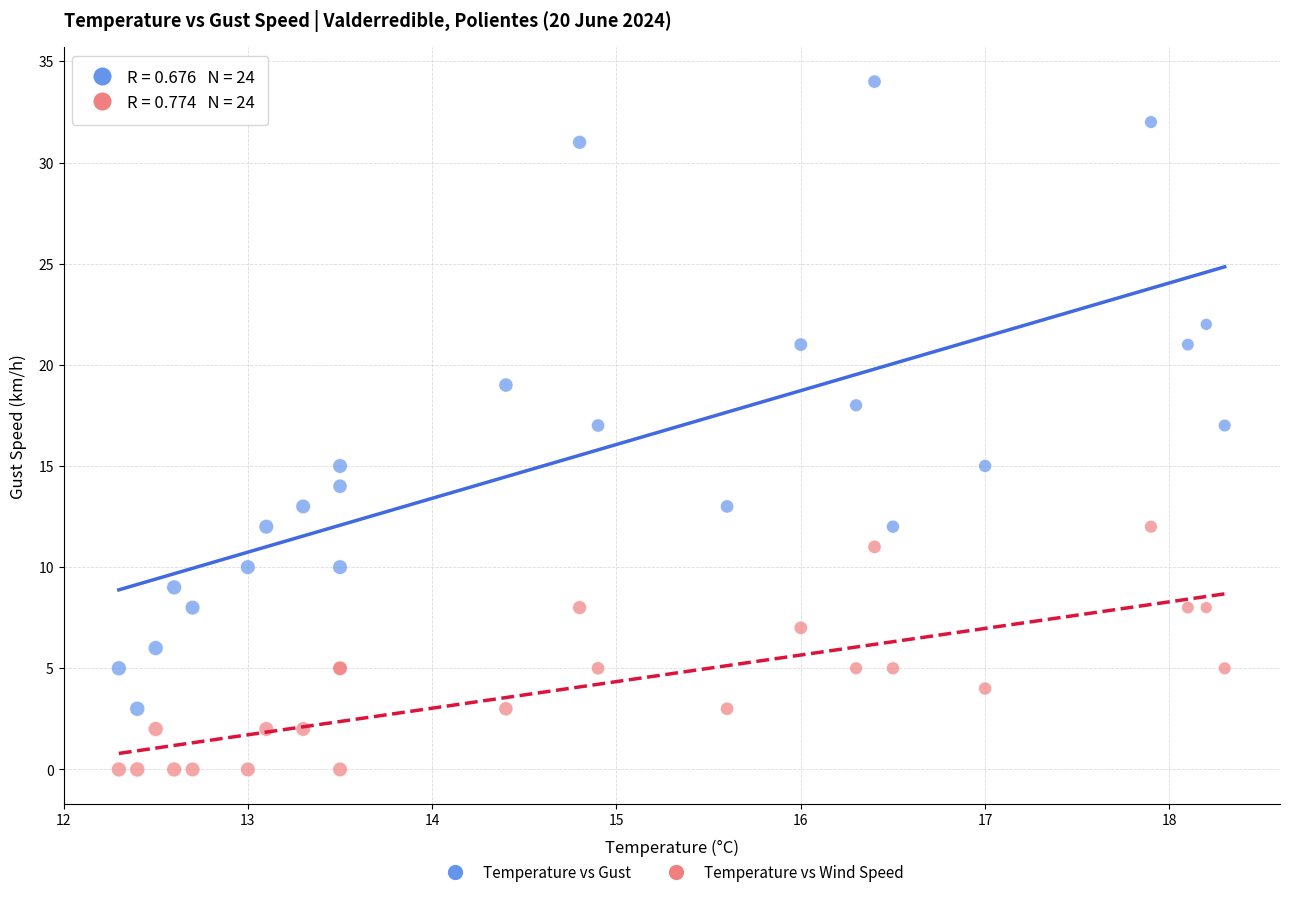

Which series reaches the maximum Y coordinate?

Temperature vs Gust